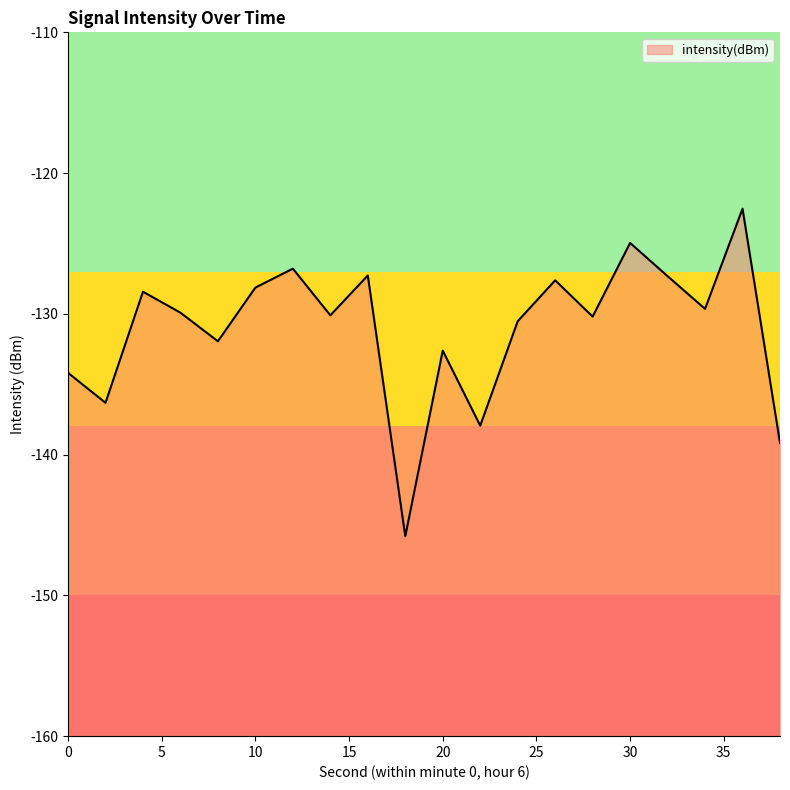

What is the value of the 12th point from the left?

-137.9